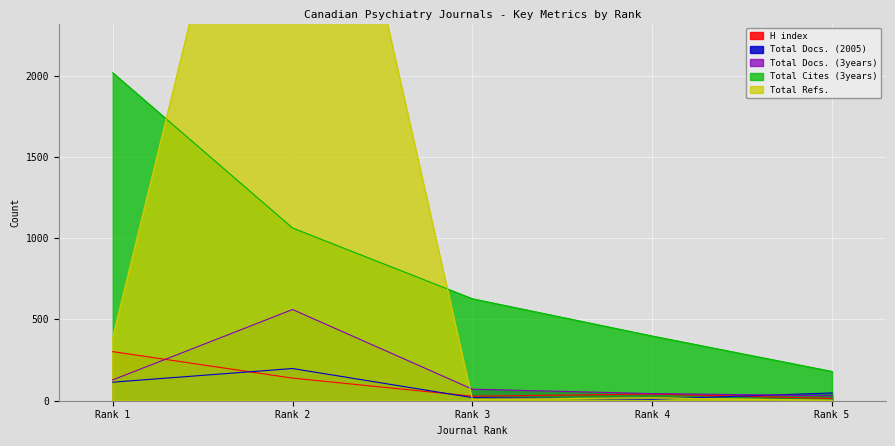

True or false: Total Cites (3years) has more than 0 interior local peaks.

False